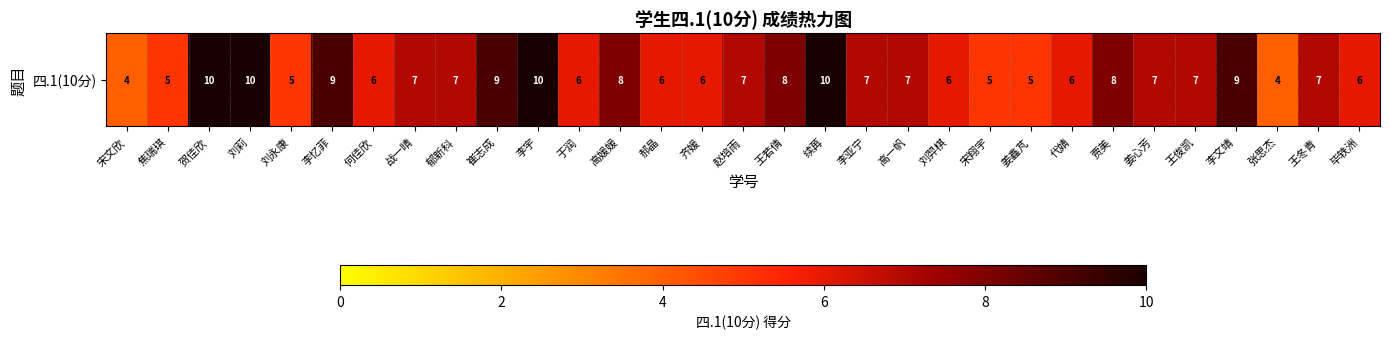

Approximately how many times larger is the value at 齐媛 compared to 宋翔宇?

1.2